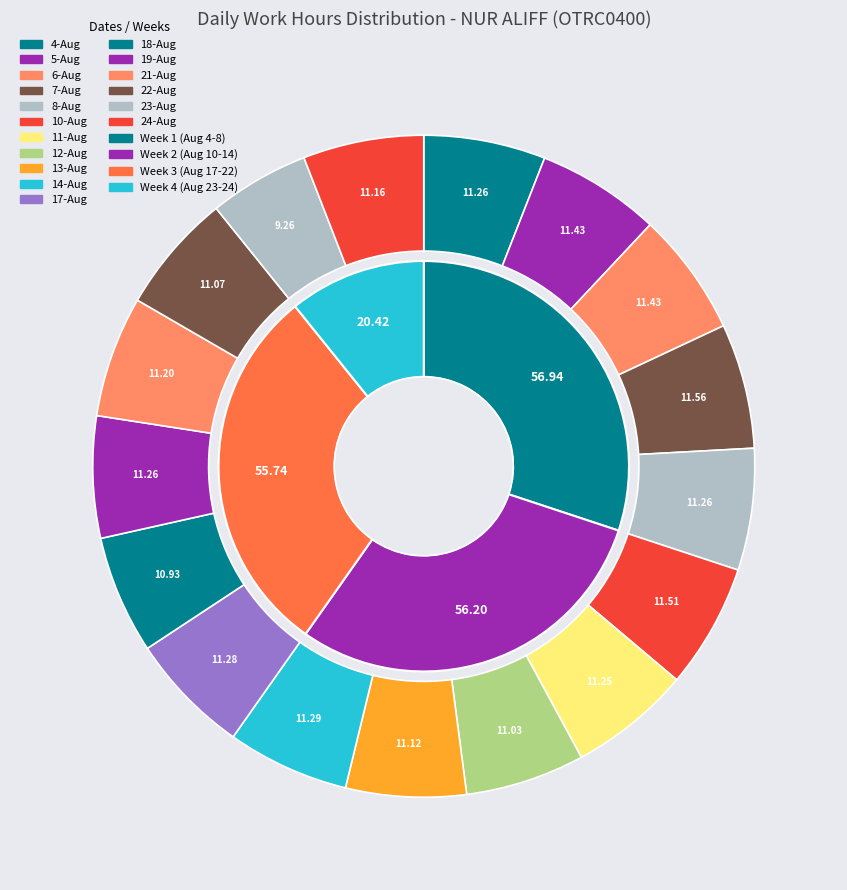

Which category has the biggest portion of the pie?

7-Aug